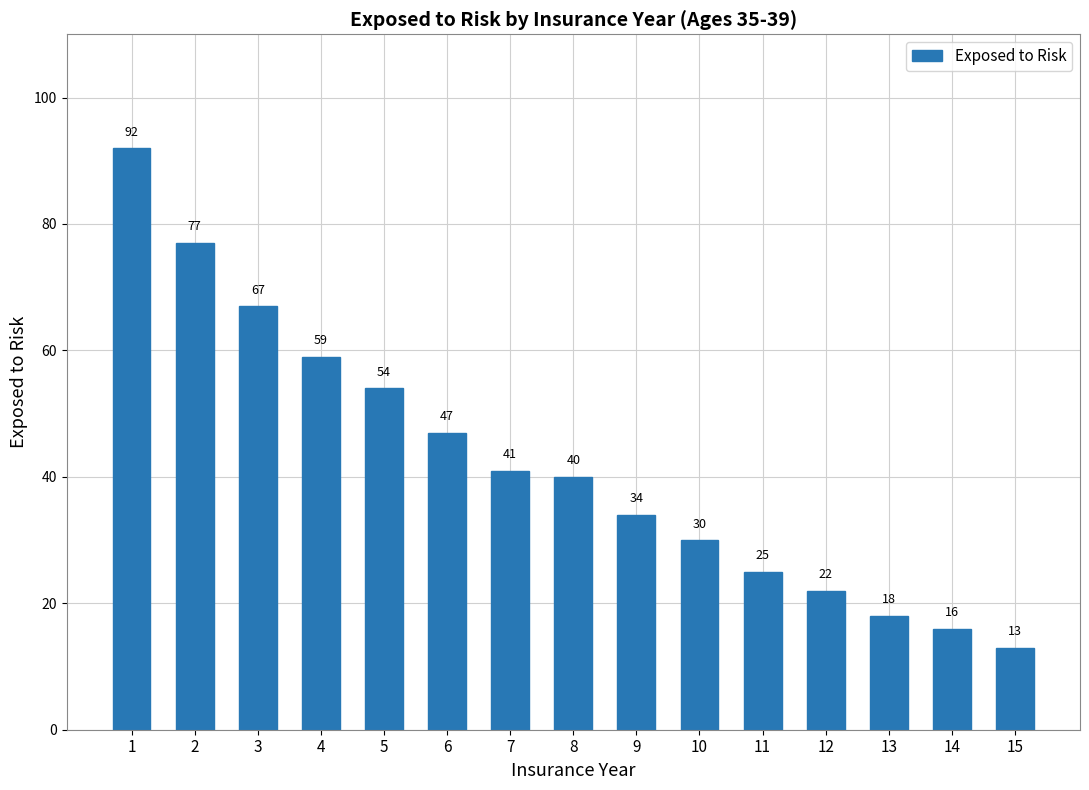

The chart shows a value of 16 at 9. True or false?

False